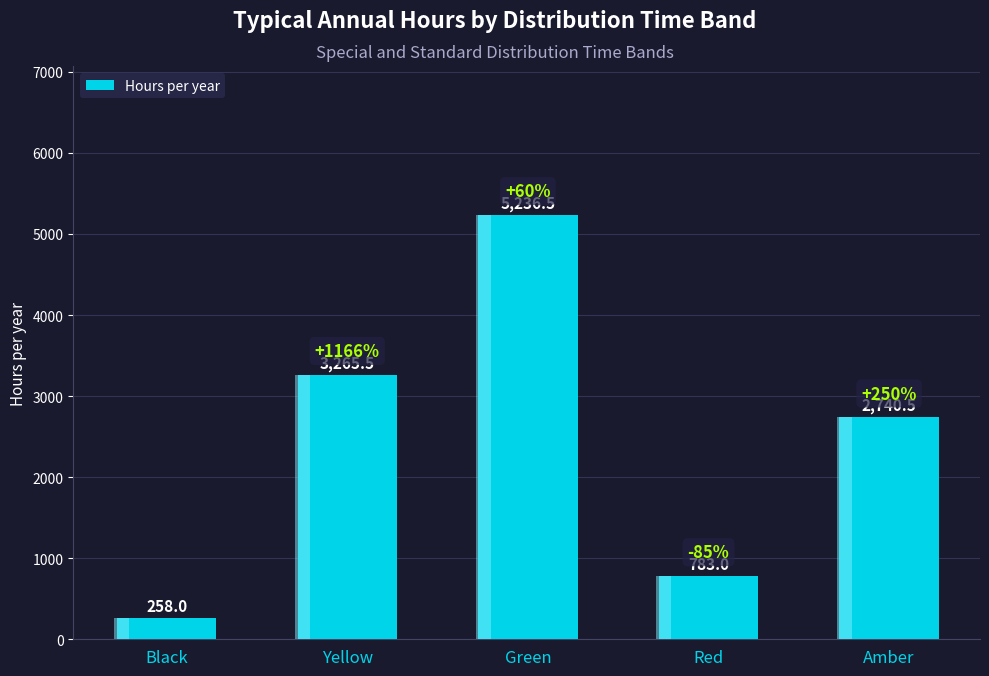

Reading left to right, what are all the values shown in this chart?

Black=258.0	Yellow=3265.5	Green=5236.5	Red=783.0	Amber=2740.5